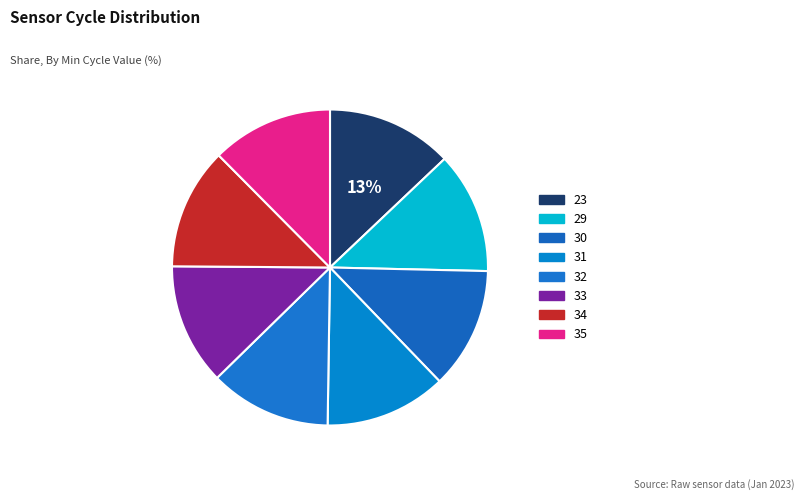

Is it true that 35 is 12% of the pie?

True